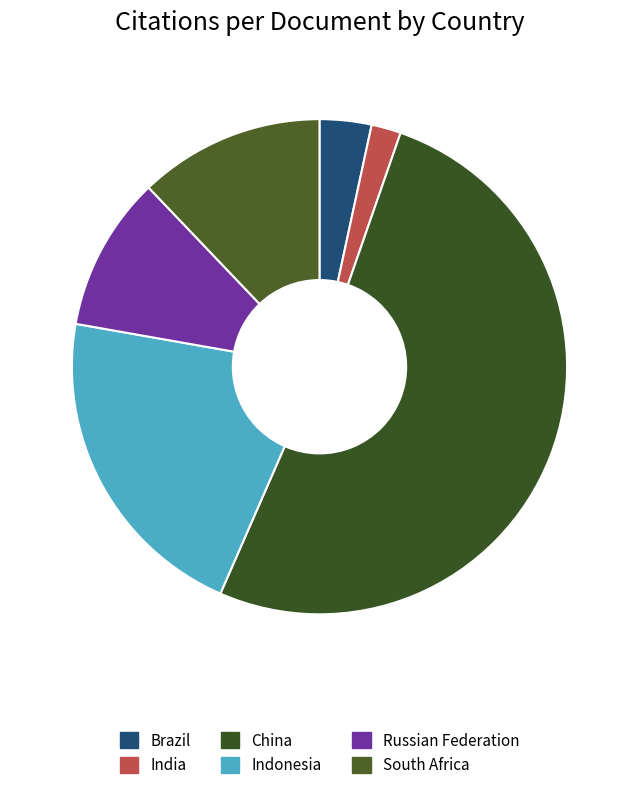

Is it true that South Africa is 20% of the pie?

False